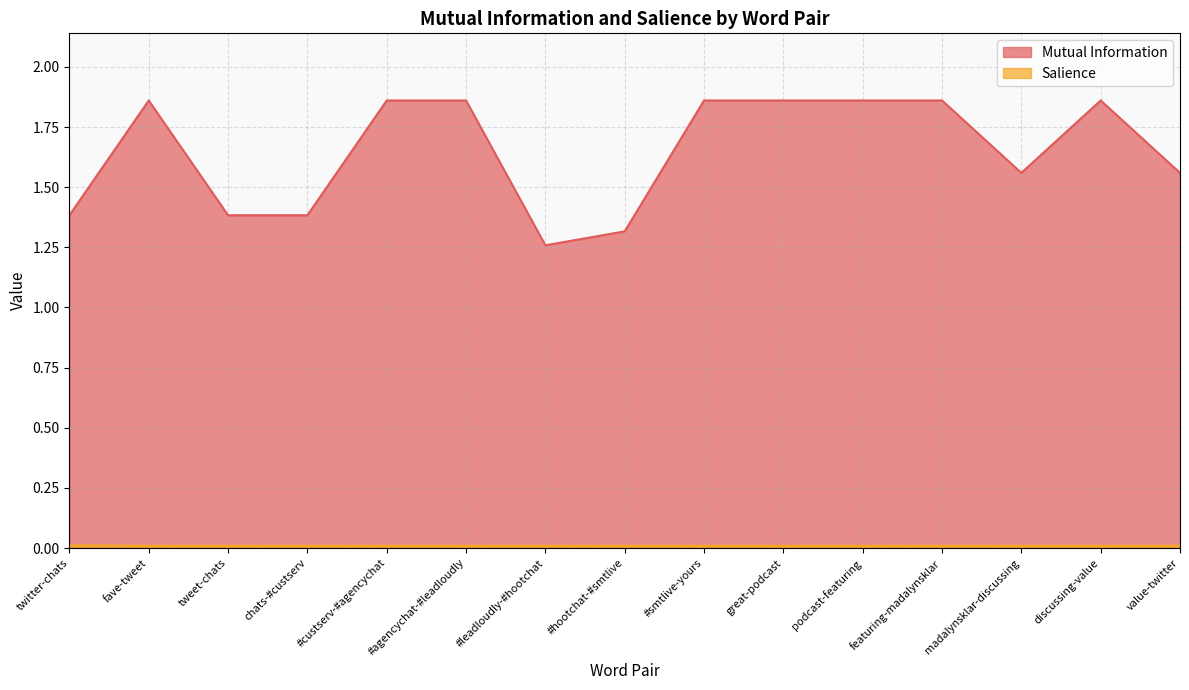

What position from the right is fave-tweet?

14